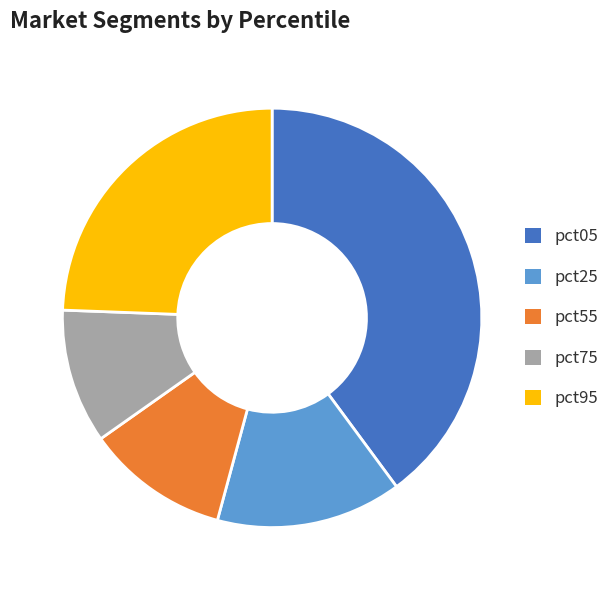

Which category has the smallest portion of the pie?

pct75